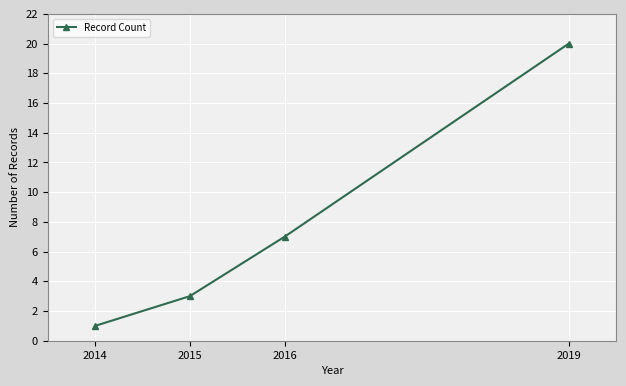

What is the smallest value displayed?

1